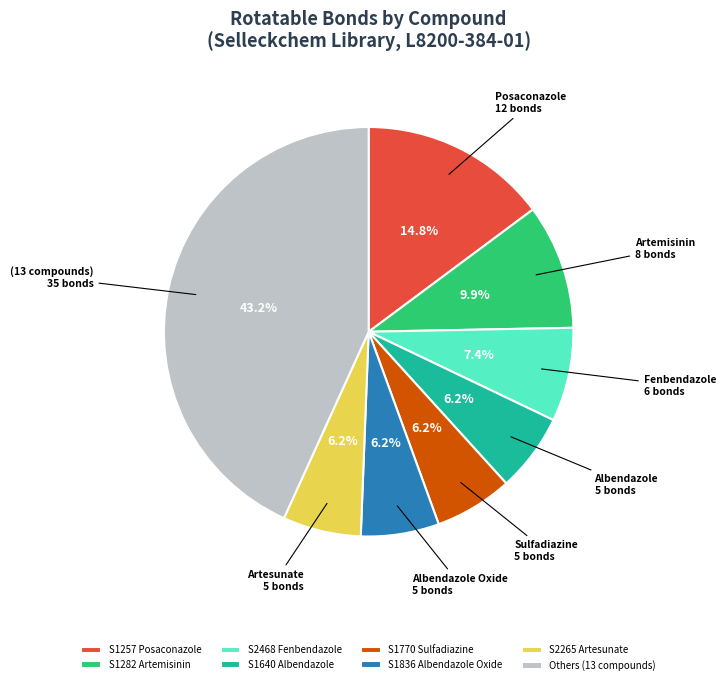

Does any single category account for the majority?

No